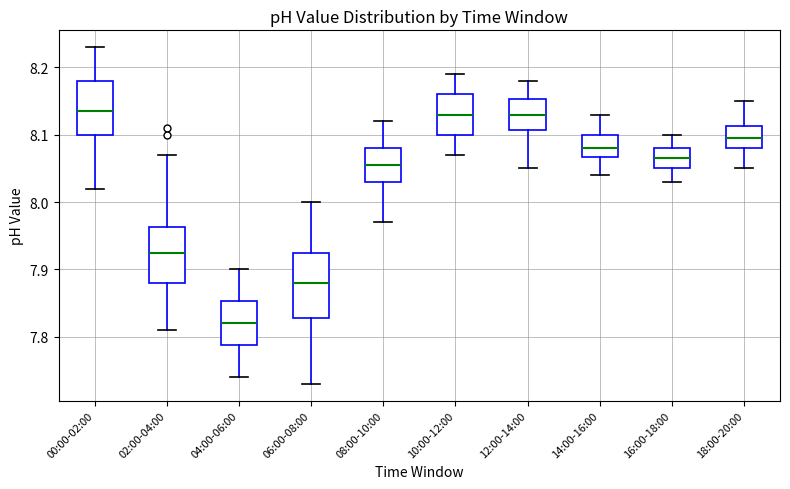

Which box is the tallest, from its lower edge to its upper edge?

06:00-08:00